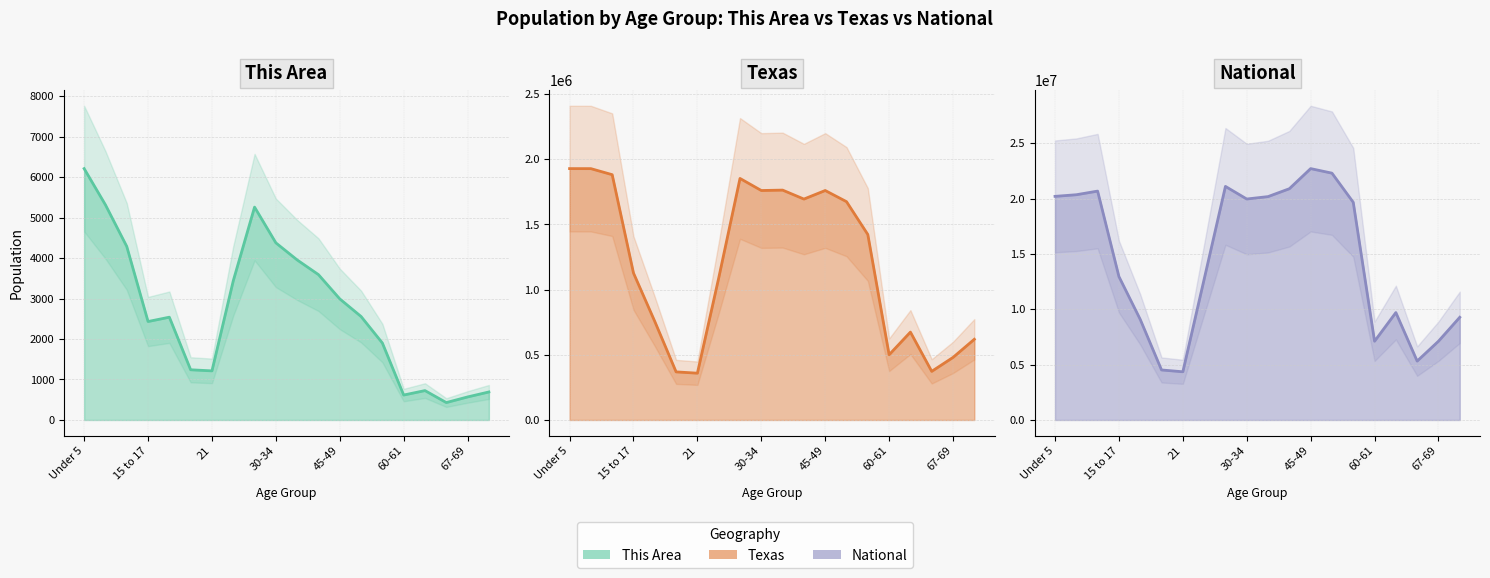

True or false: Texas (line) and This Area (line) cross at least once.

False